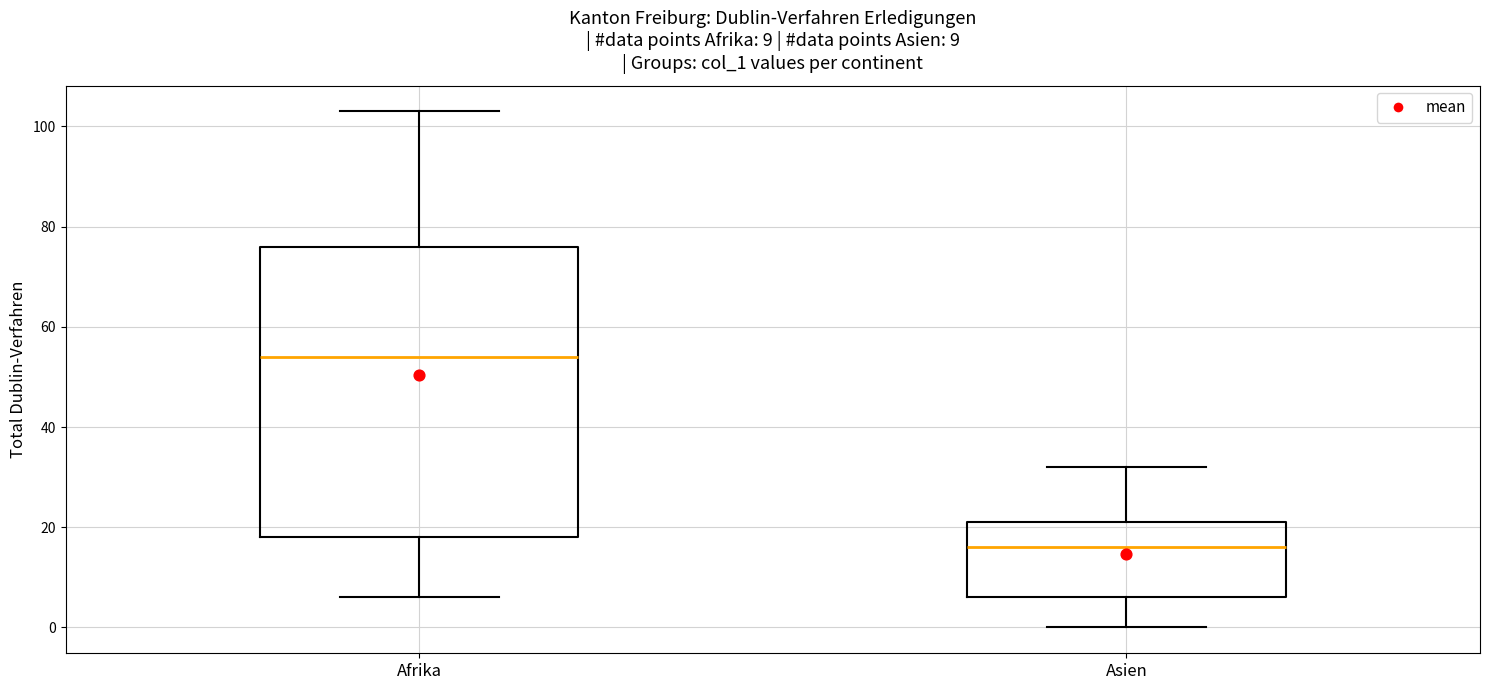

Which box's median line is the highest?

Afrika